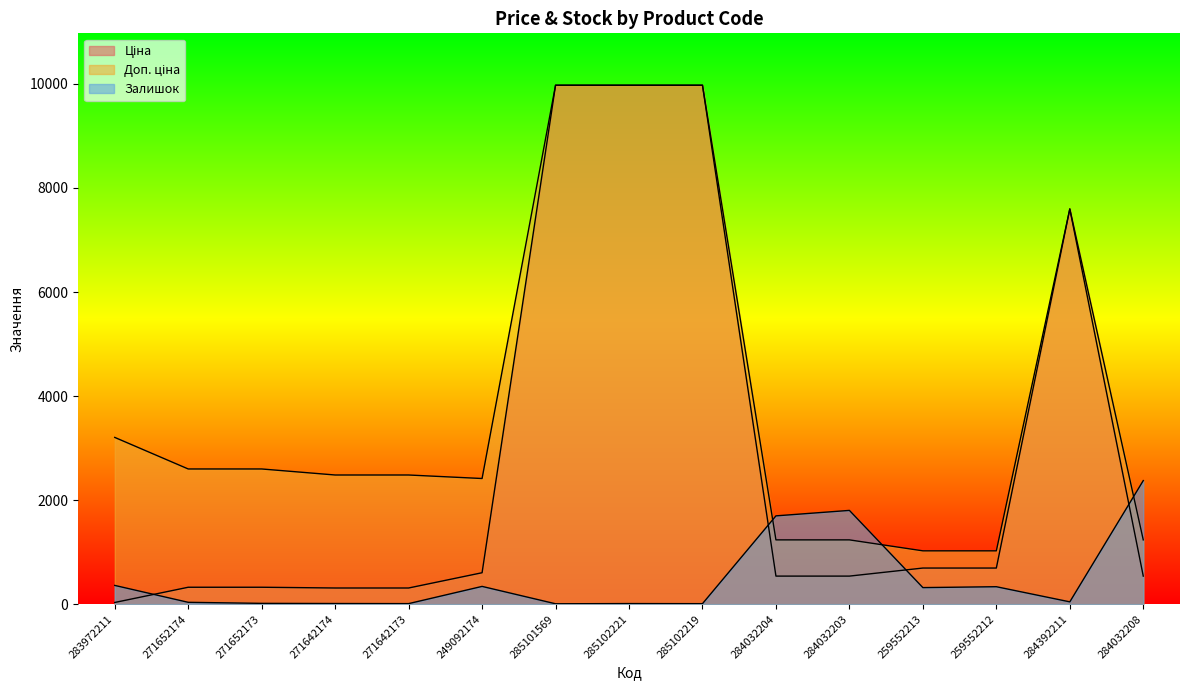

Reading right to left, what are all the values shown in this chart?

Ціна: 539.0	7596.5	693.7	693.7	539.0	539.0	9975.0	9975.0	9975.0	603.7	310.3	310.3	324.8	324.8	32.0
Доп. ціна: 1235.4	7596.5	1024.6	1024.6	1235.4	1235.4	9975.0	9975.0	9975.0	2414.8	2482.4	2482.4	2598.3	2598.3	3205.0
Залишок: 2375.0	44.0	335.0	318.0	1802.0	1697.0	9.0	11.0	7.0	341.0	10.0	12.0	15.0	35.0	360.0